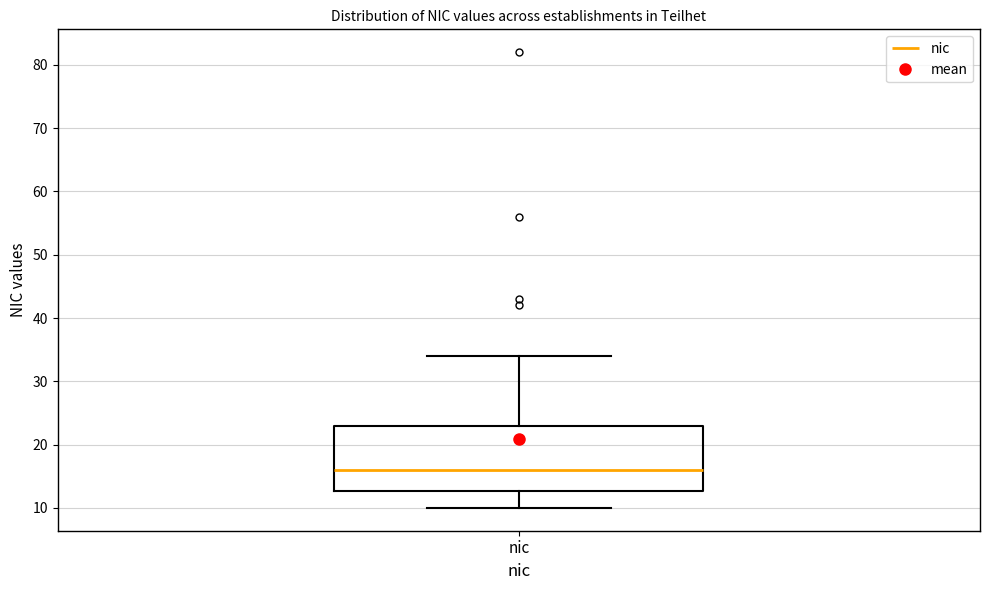

Transcribe this box plot: give where the median line is, the range the box spans, and where the two whiskers end, as read against the y-axis. The values are not printed on the chart, so give them approximately, as read against the axis.

median 16, box 13 to 23, whiskers 10 to 34